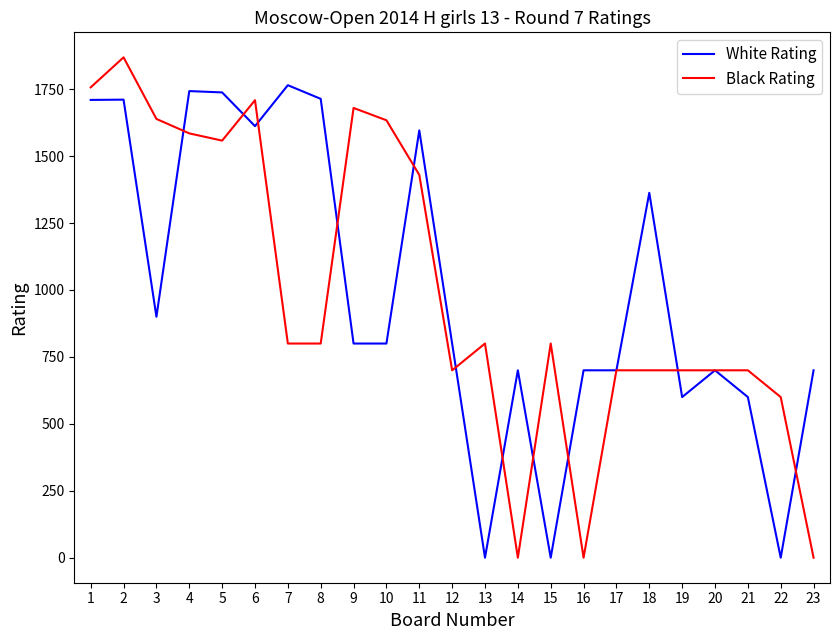

Rank the series at 15 from lowest to highest value.

White Rating, Black Rating